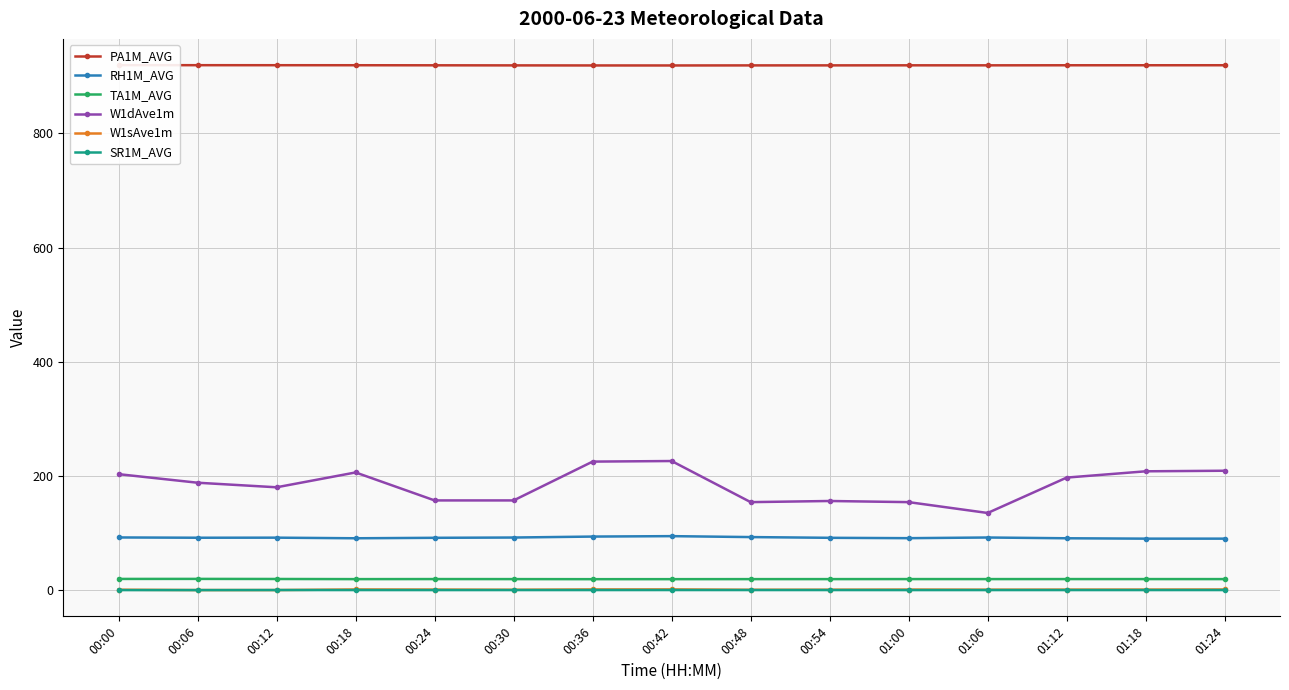

How many data points in RH1M_AVG are above 91?

10